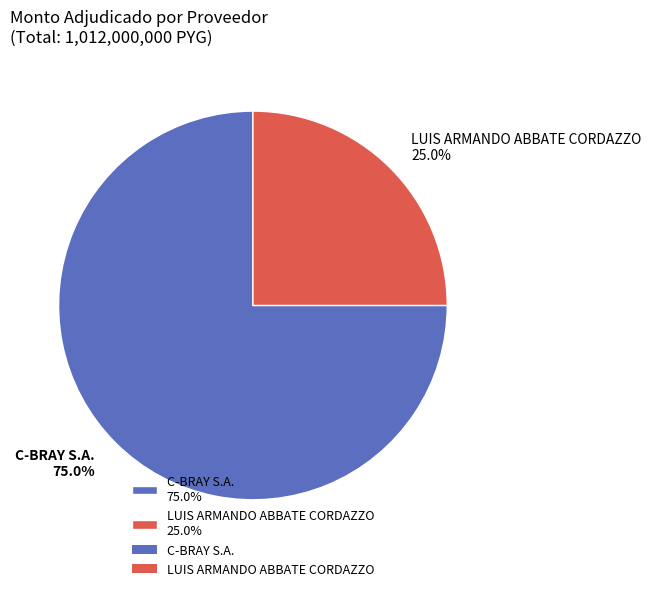

What is the majority slice?

C-BRAY S.A.